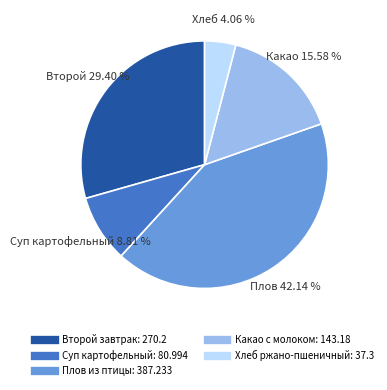

Do Второй завтрак and Суп картофельный together represent more than half of the pie?

No